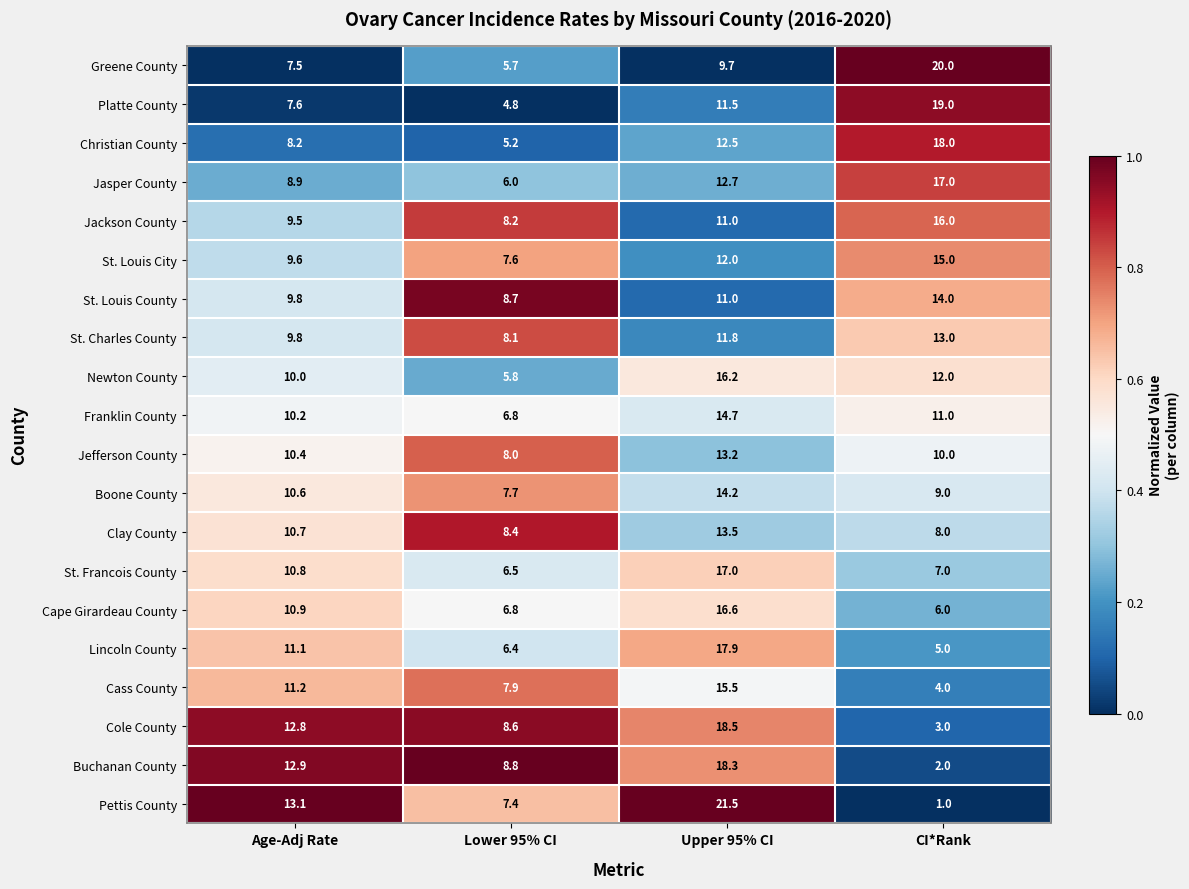

Which series has the widest spread of values?

Pettis County